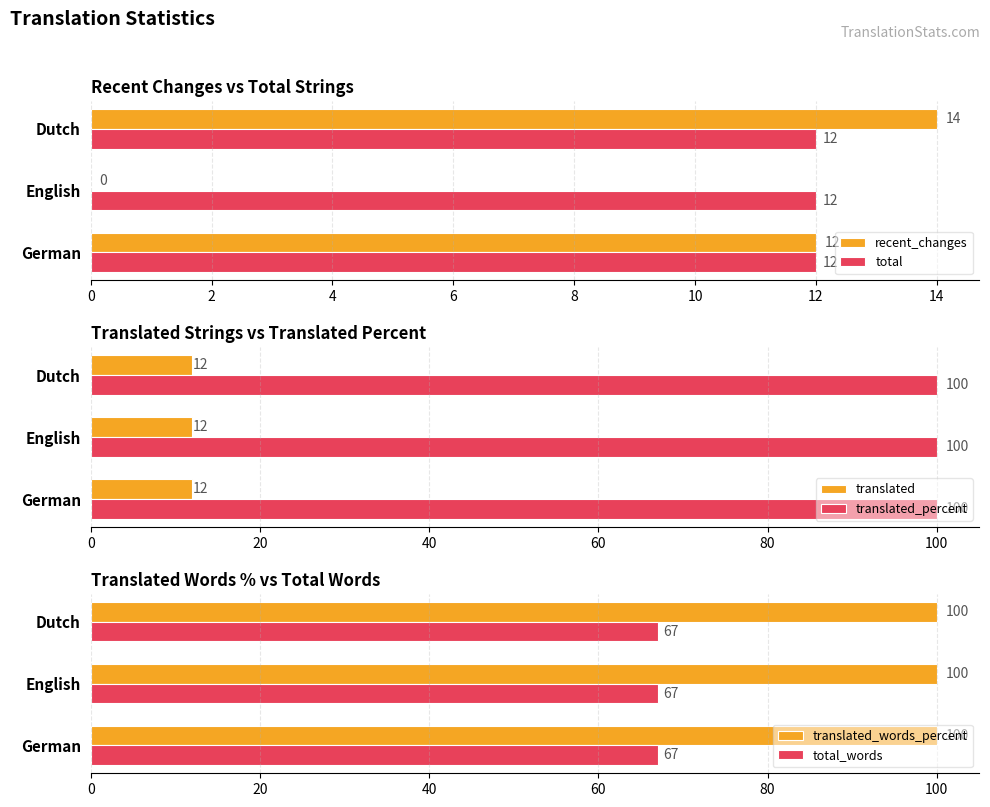

Is it true that recent_changes equals -10 at English?

False